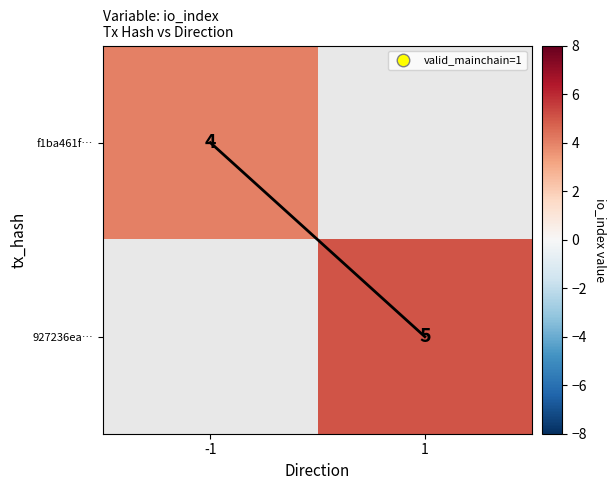

What is the minimum value shown in the chart?

4.0